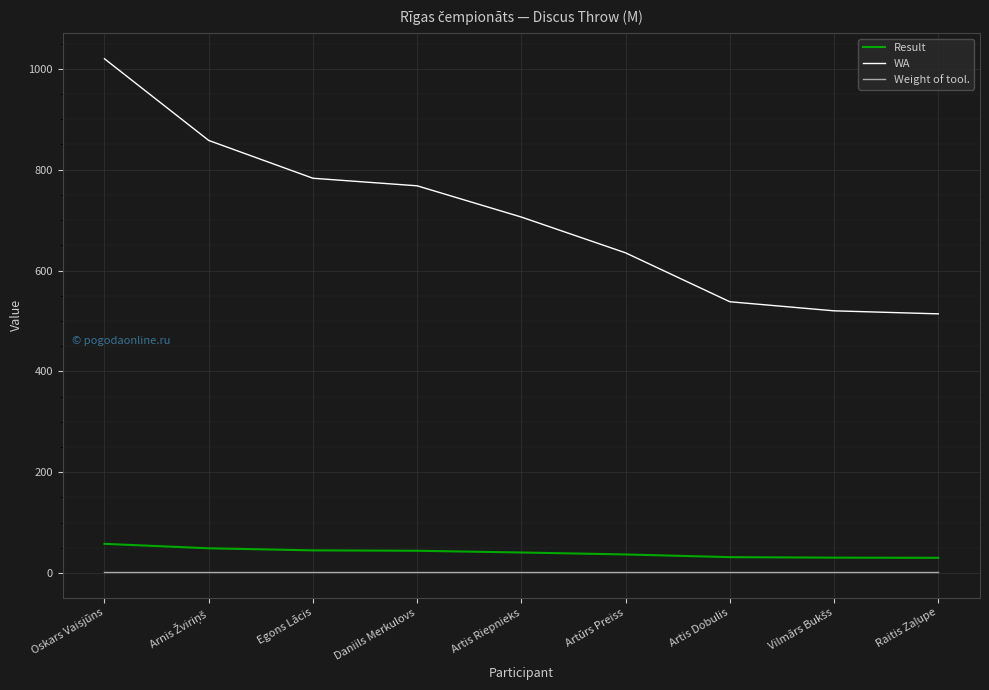

What are all the series names shown in the legend?

Result, WA, Weight of tool.